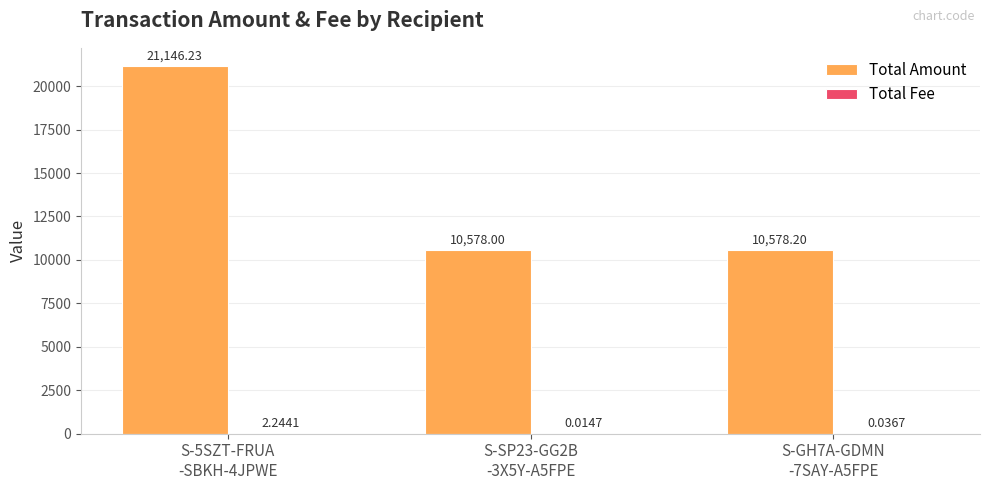

Which series has the largest total across all categories?

Total Amount